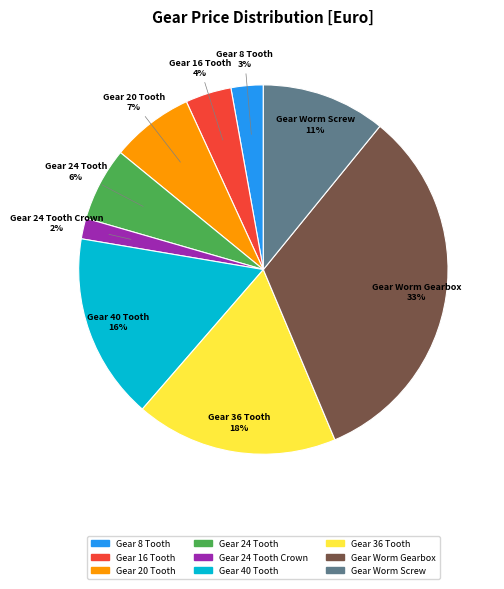

Count the number of slices in the pie.

9